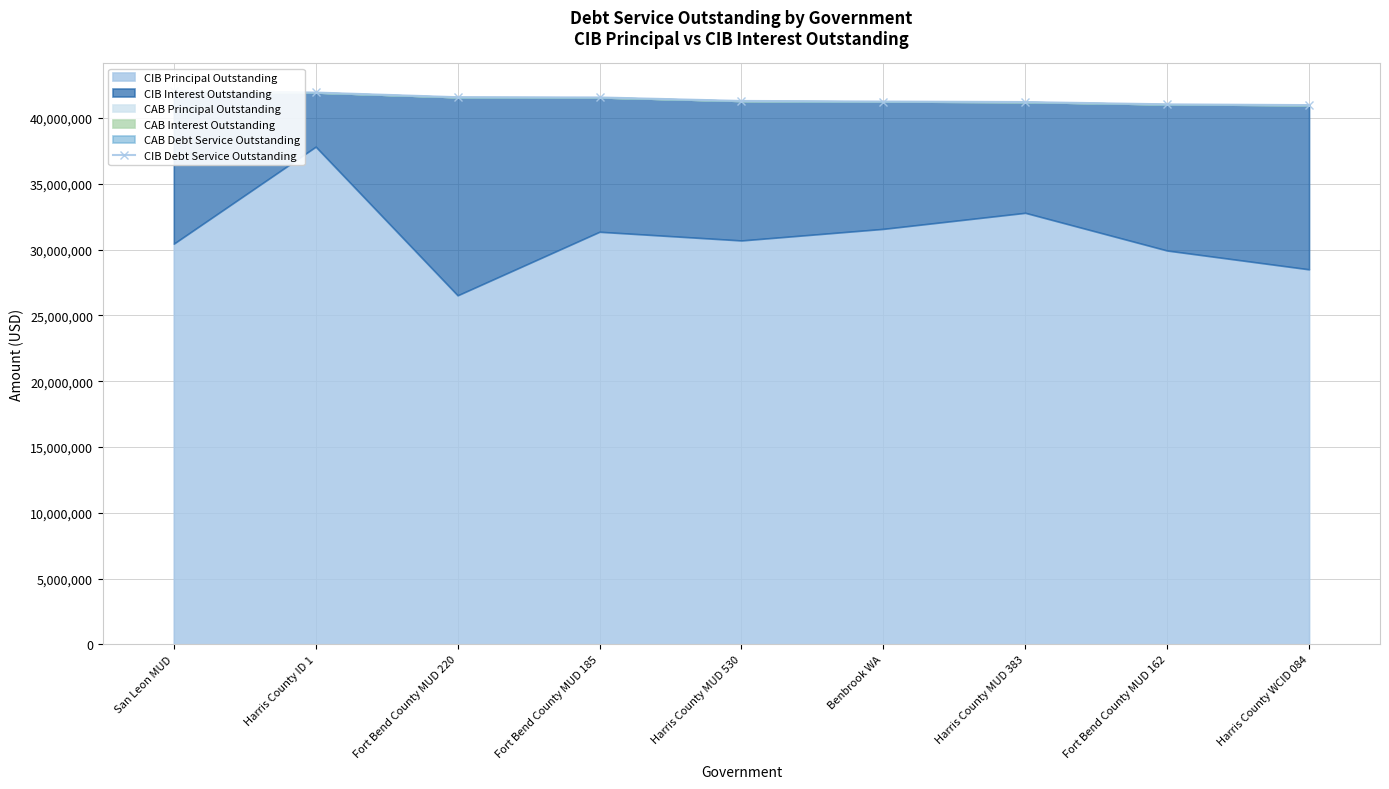

What is the value of the 8th point from the left?

41036273.0